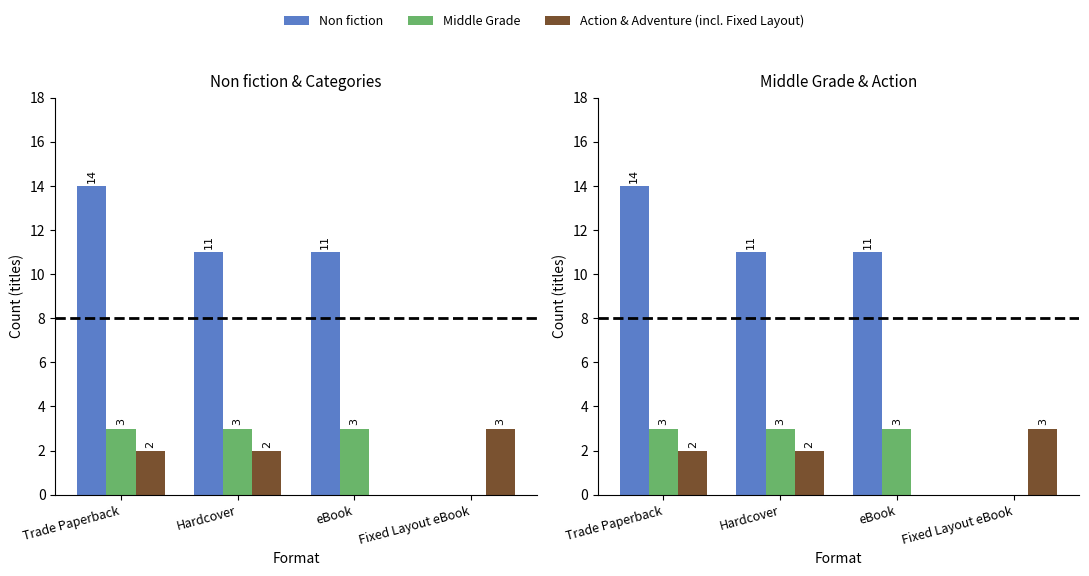

Which category has the highest value across all series?

Trade Paperback